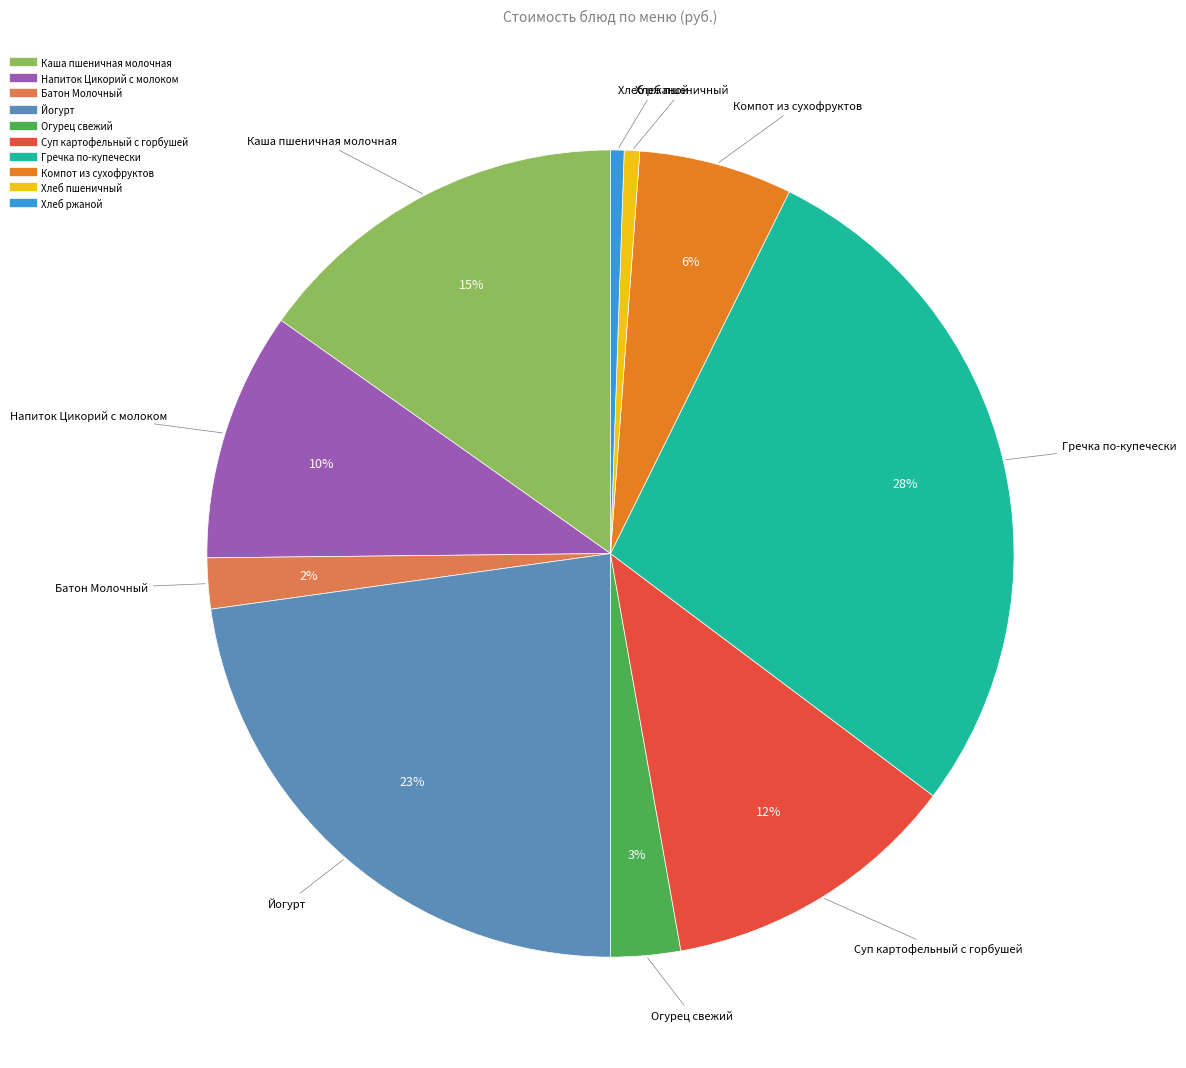

To the nearest percent, what percentage of the pie is Хлеб ржаной?

1%